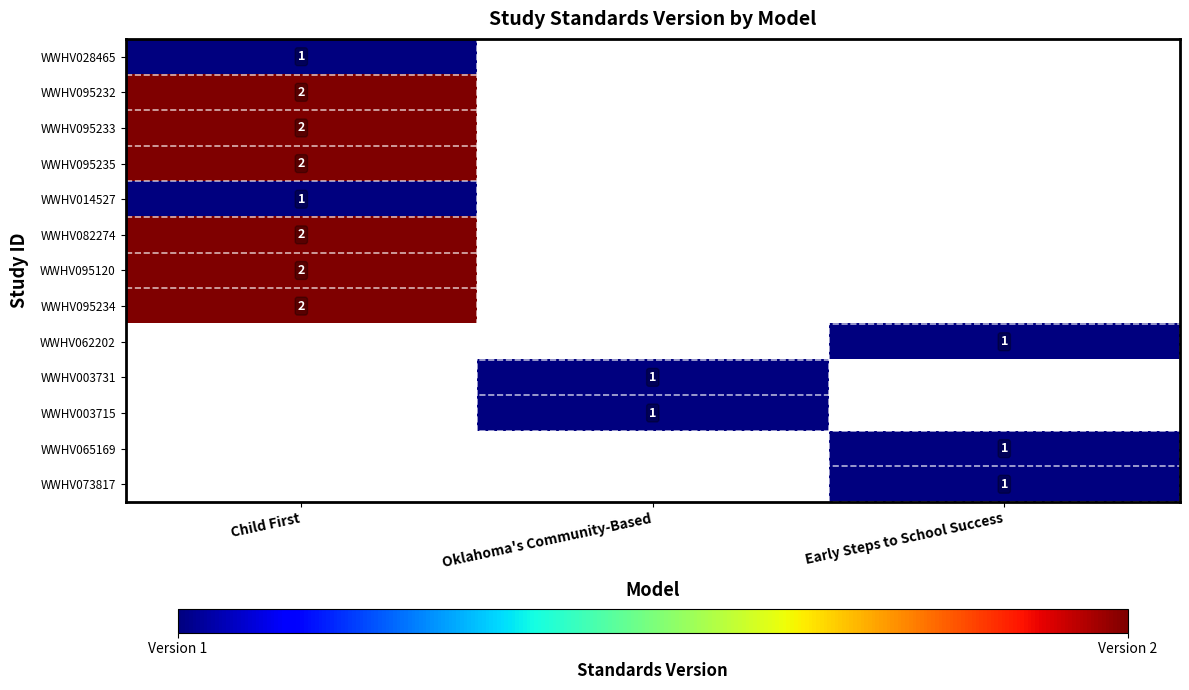

The value of WWHV095233 at Child First is 1. True or false?

False